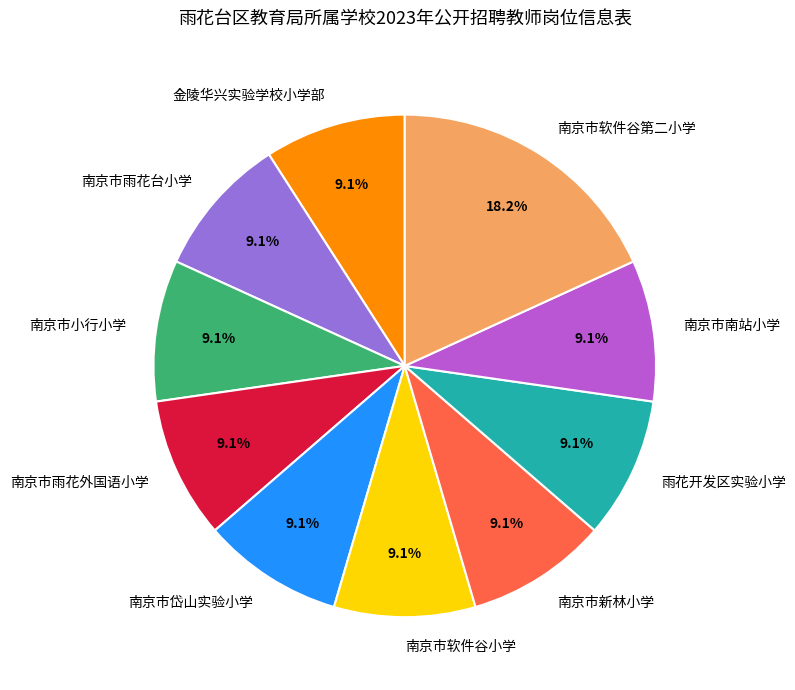

What is the largest slice in the pie chart?

南京市软件谷第二小学